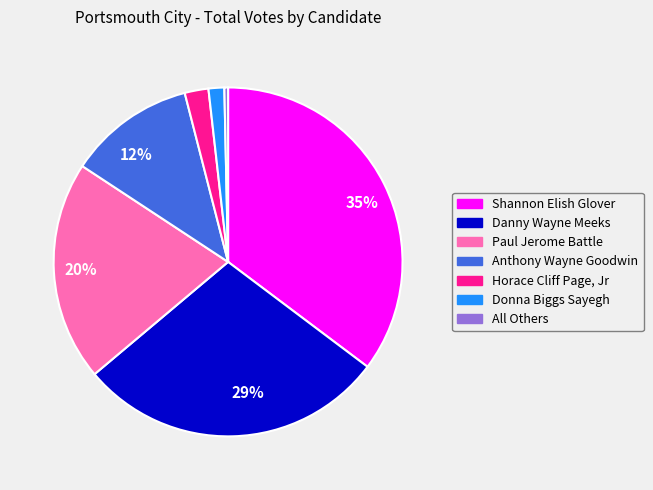

True or false: Shannon Elish Glover accounts for 48% of the total.

False